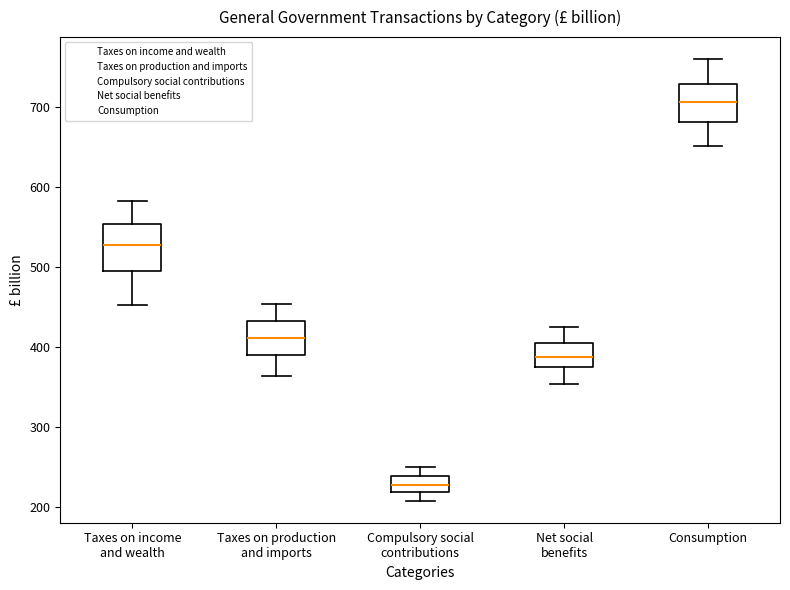

Comparing the boxes themselves (not the whiskers), which one is the tallest?

Taxes on income and wealth